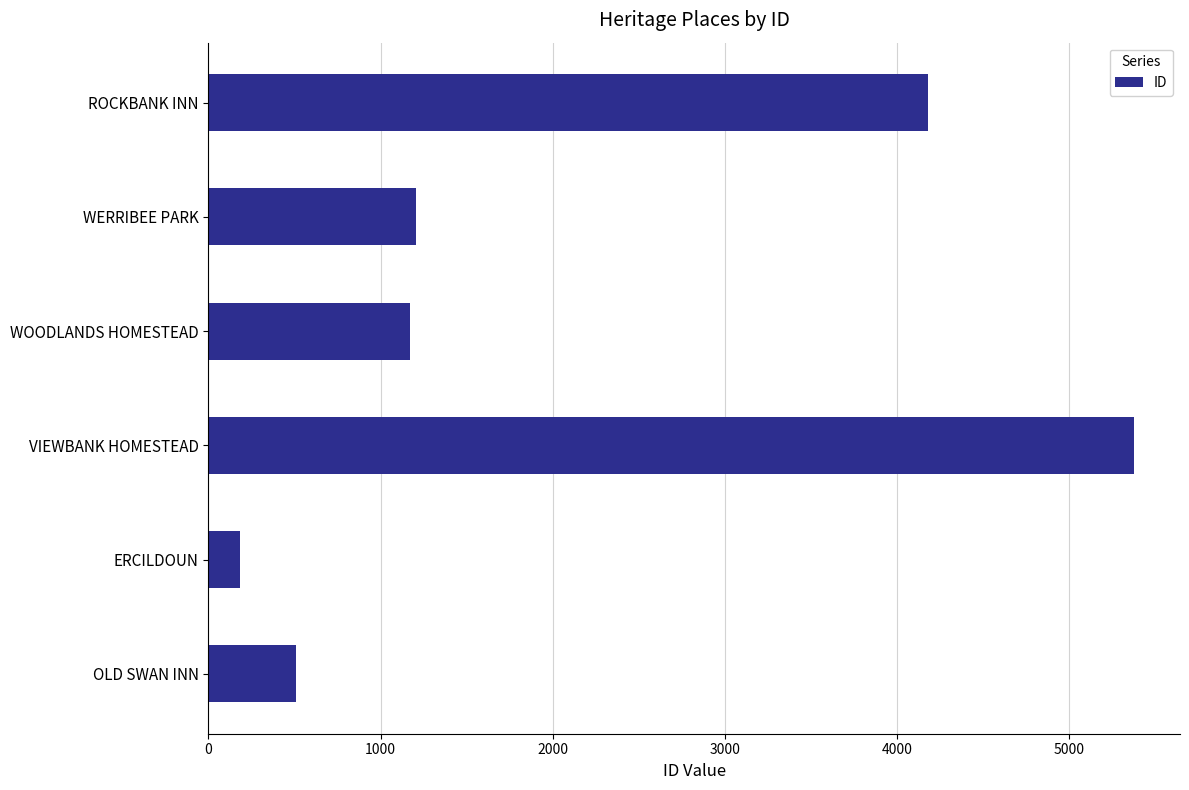

Read the value at VIEWBANK HOMESTEAD, to the nearest 100.

5400